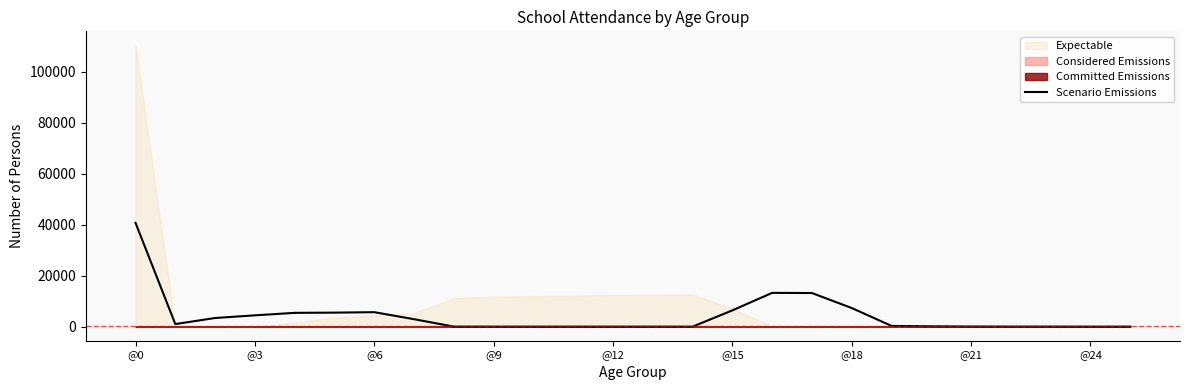

What position from the left is @18?

19